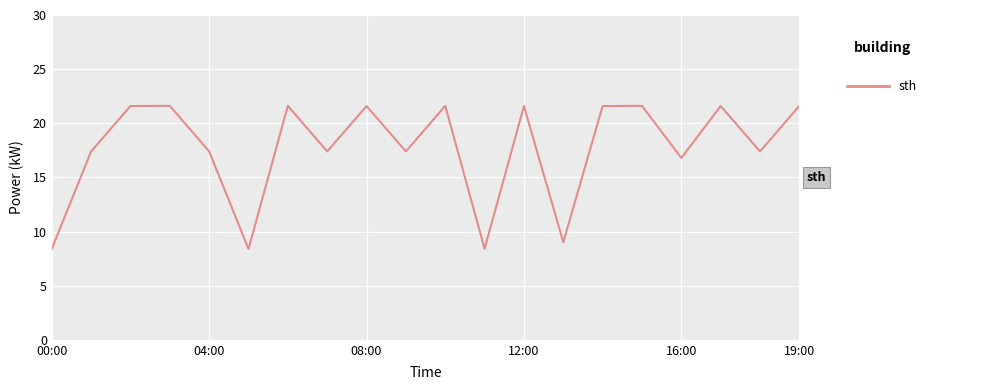

What is the smallest value displayed?

8.4